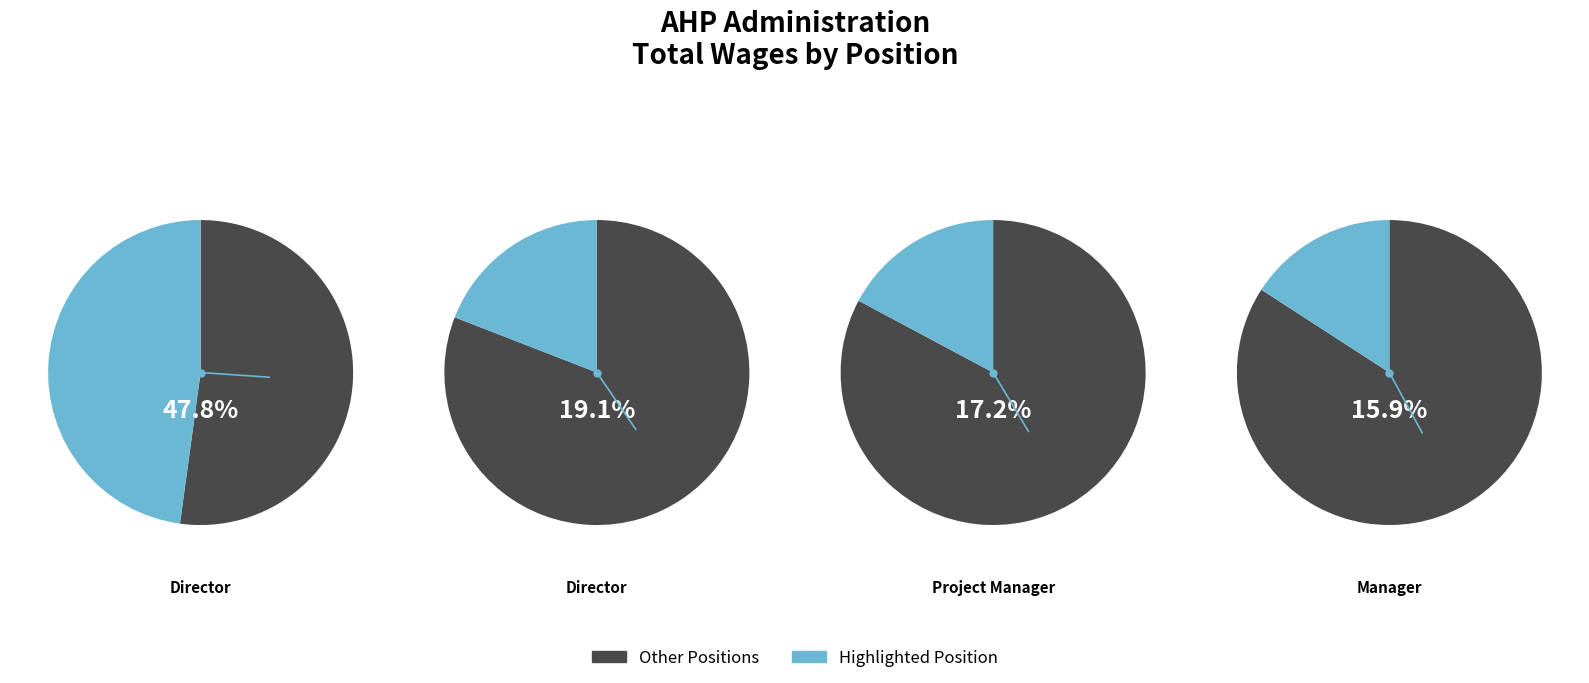

What percentage is the Director, Operations slice, to the nearest percent?

48%